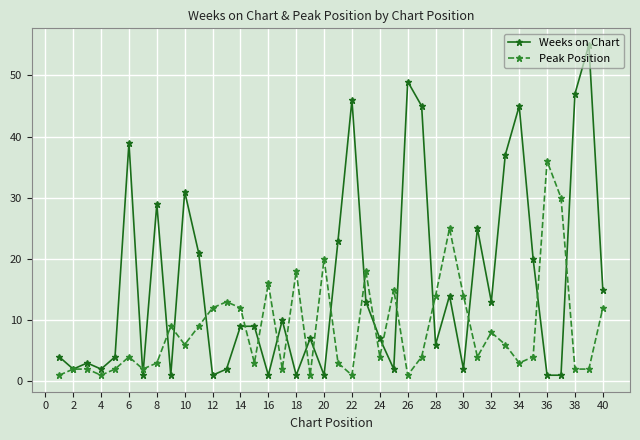

After their last crossing, which series has the higher values: Peak Position or Weeks on Chart?

Weeks on Chart